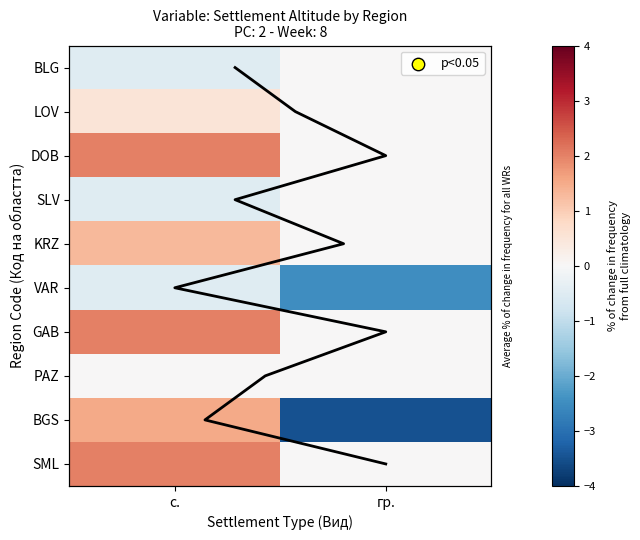

At which category is the sum across all series the highest?

с.